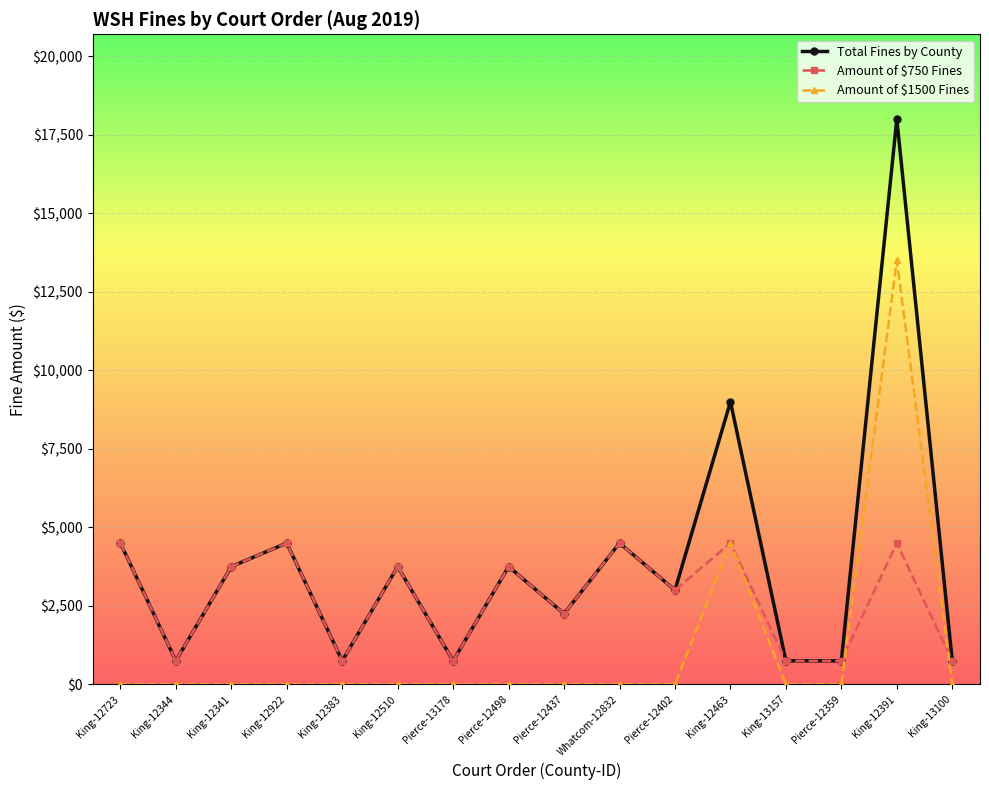

What is the average value of the Amount of $750 Fines series?

2719